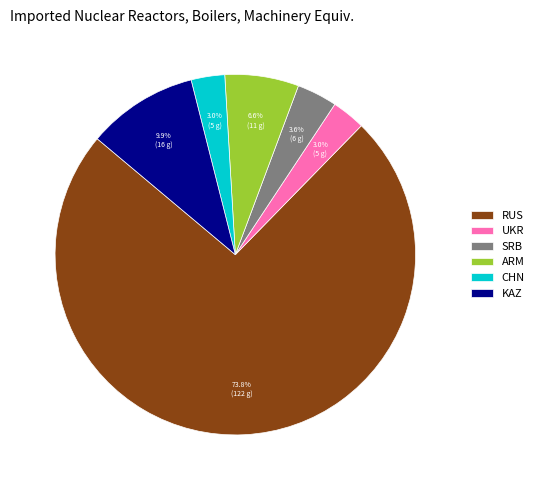

Is the sum of ARM and RUS greater than half?

Yes